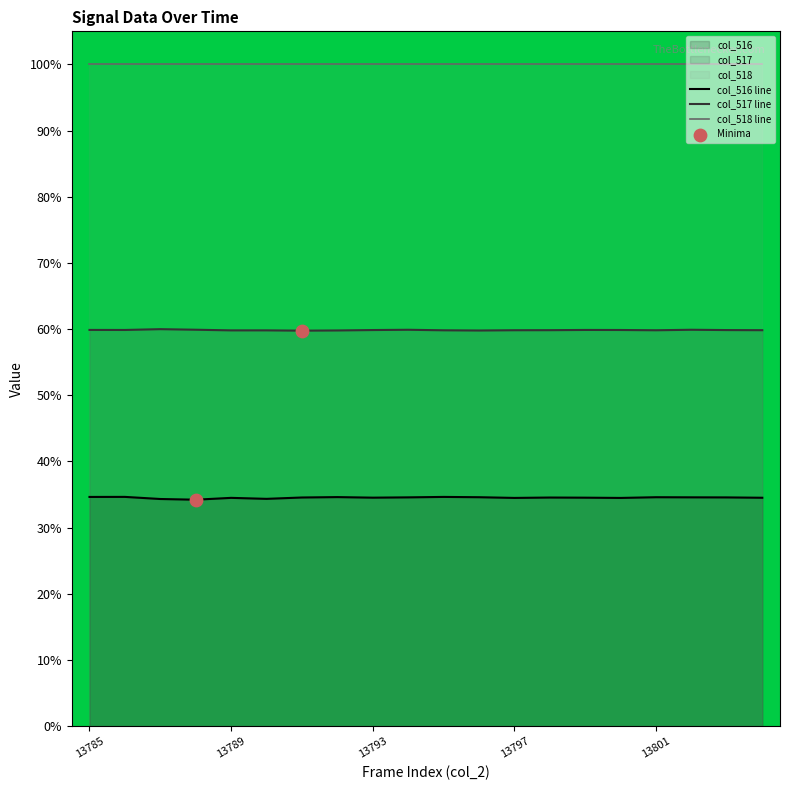

Rank the series by their average value, from lowest to highest.

col_516 line, col_517 line, col_518 line